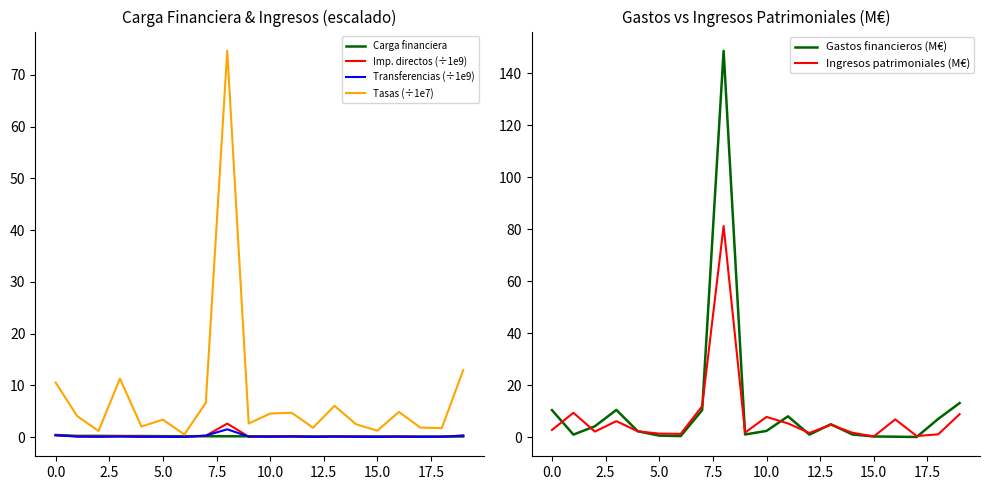

Is the value of Tasas (÷1e7) at 10.0 greater than the value of Imp. directos (÷1e9) at 5.0?

Yes